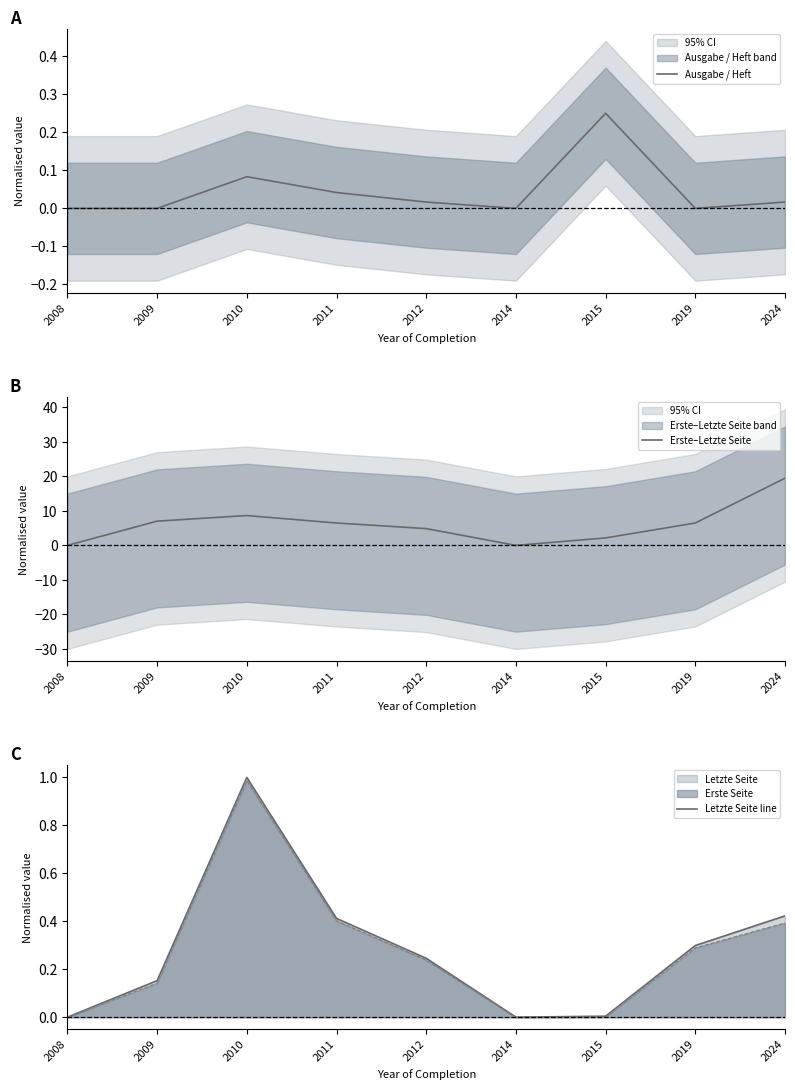

Which has a higher value, 2009 or 2019?

2009